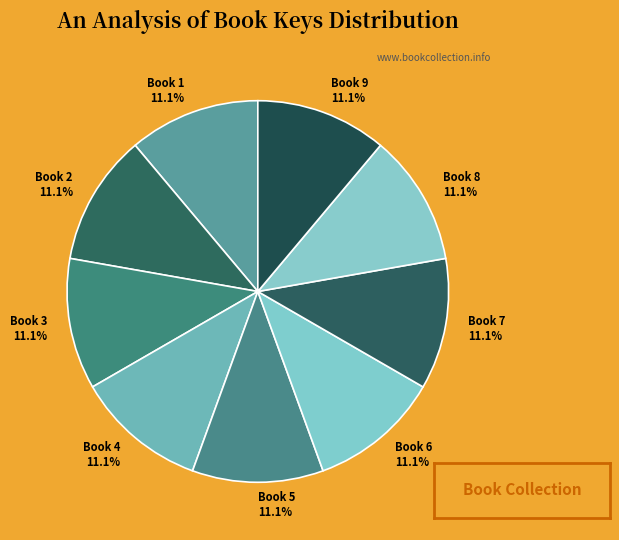

To the nearest percent, what is the average slice percentage?

11%